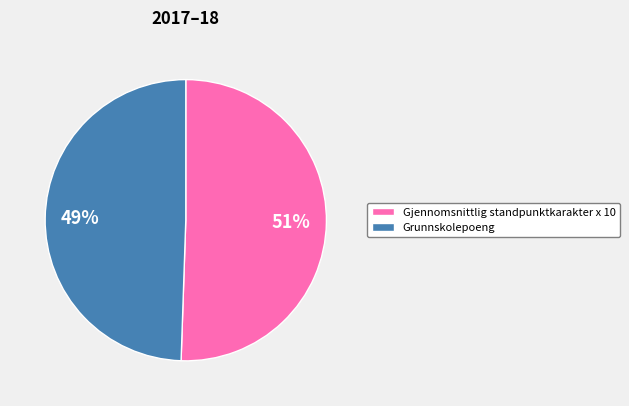

What percentage is the Gjennomsnittlig standpunktkarakter x 10 slice, to the nearest percent?

51%